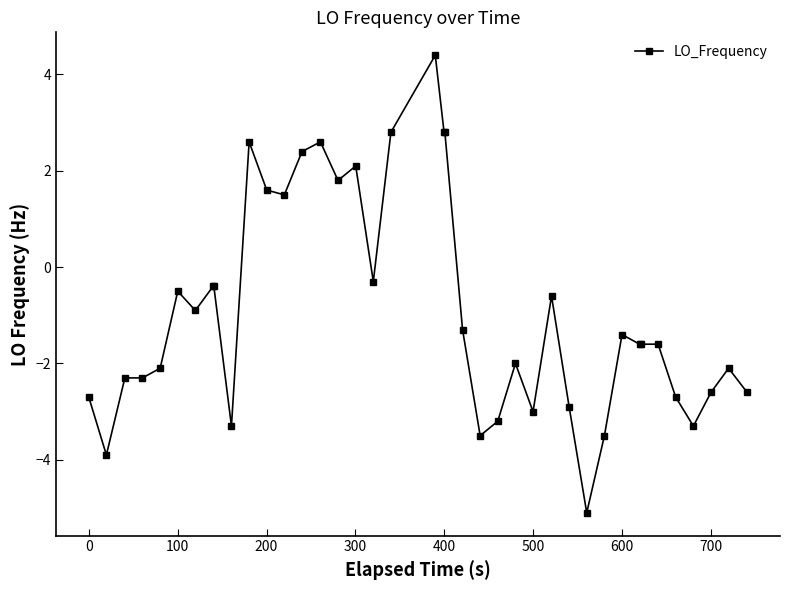

Reading left to right, extract all data points from this chart.

-2.7	-3.9	-2.3	-2.3	-2.1	-0.5	-0.9	-0.4	-0.4	-3.3	2.6	1.6	1.5	2.4	2.6	1.8	2.1	-0.3	2.8	4.4	2.8	2.8	-1.3	-3.5	-3.2	-2.0	-3.0	-0.6	-2.9	-5.1	-3.5	-1.4	-1.6	-1.6	-1.6	-2.7	-3.3	-2.6	-2.1	-2.6